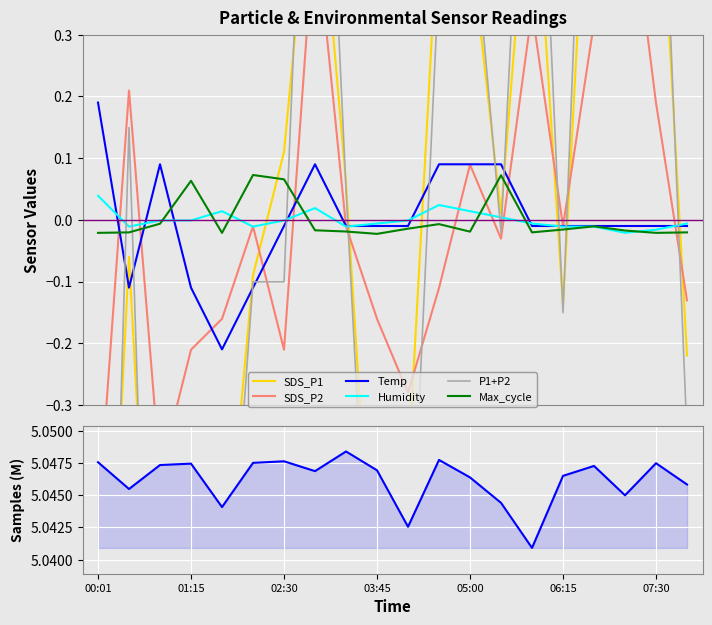

The SDS_P1 series shows -0.8 at 01:40. True or false?

False